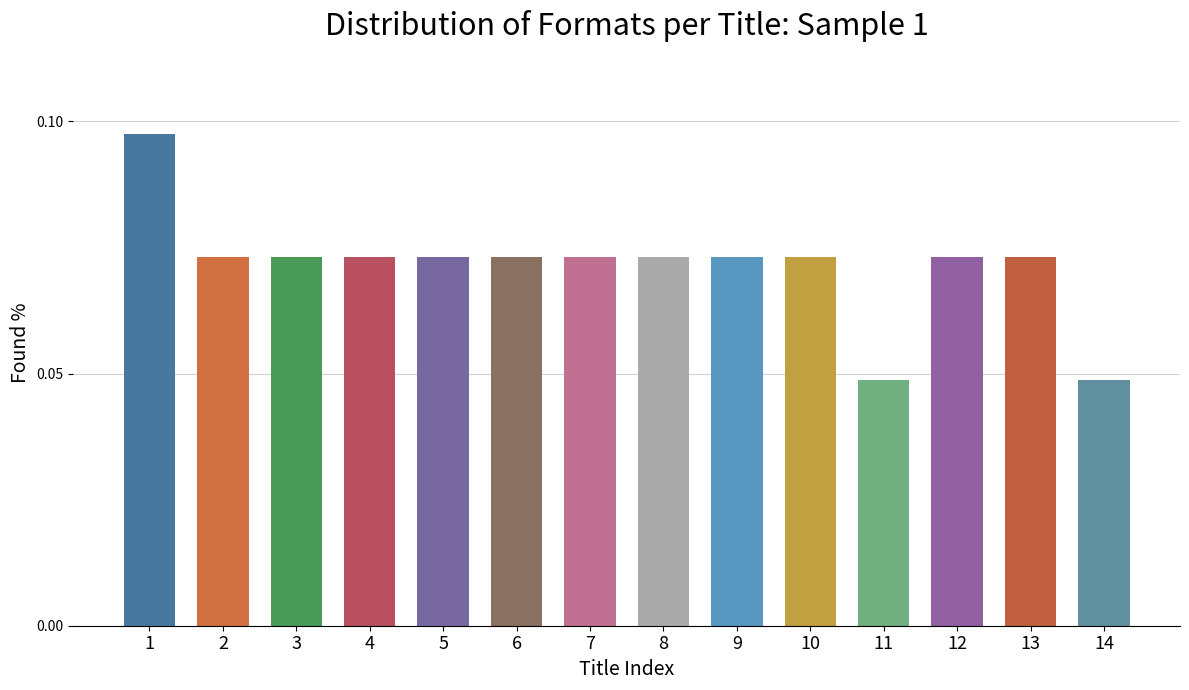

Which has a higher value, 14 or 6?

6